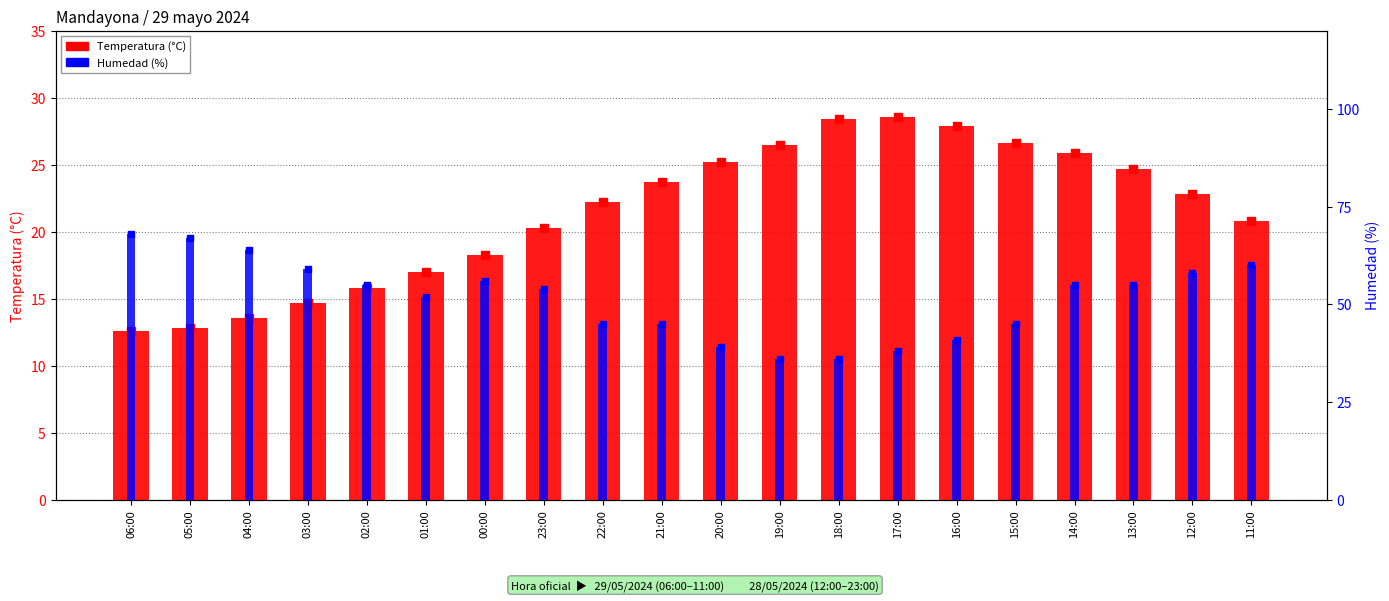

At how many categories does at least one series exceed 48?

12